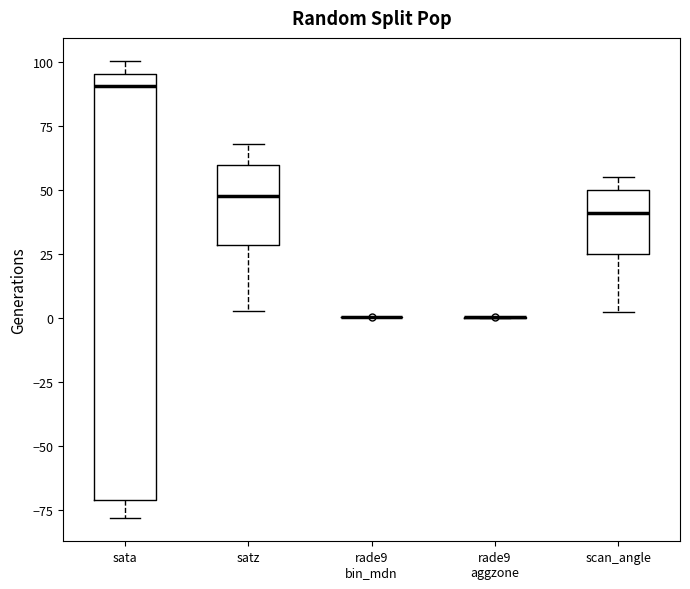

Reading left to right, transcribe this box plot: for each box, give where its median line is, the range the box spans, and where its two whiskers end, as read against the y-axis. The values are not printed on the chart, so give them approximately, as read against the axis.

sata: median 90, box -70 to 95, whiskers -80 to 100
satz: median 50, box 30 to 60, whiskers 5 to 70
rade9 bin_mdn: box collapsed to a line at 0, whiskers 0 to 0
rade9 aggzone: box collapsed to a line at 0, whiskers 0 to 0
scan_angle: median 40, box 25 to 50, whiskers 0 to 55